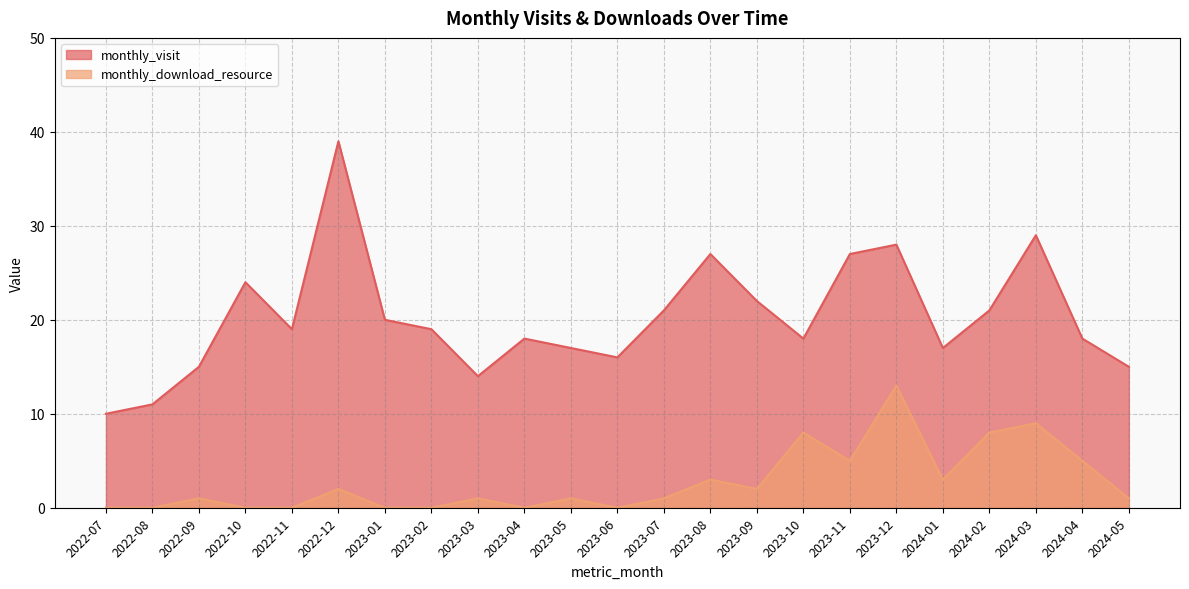

What is the maximum value for monthly_visit?

39